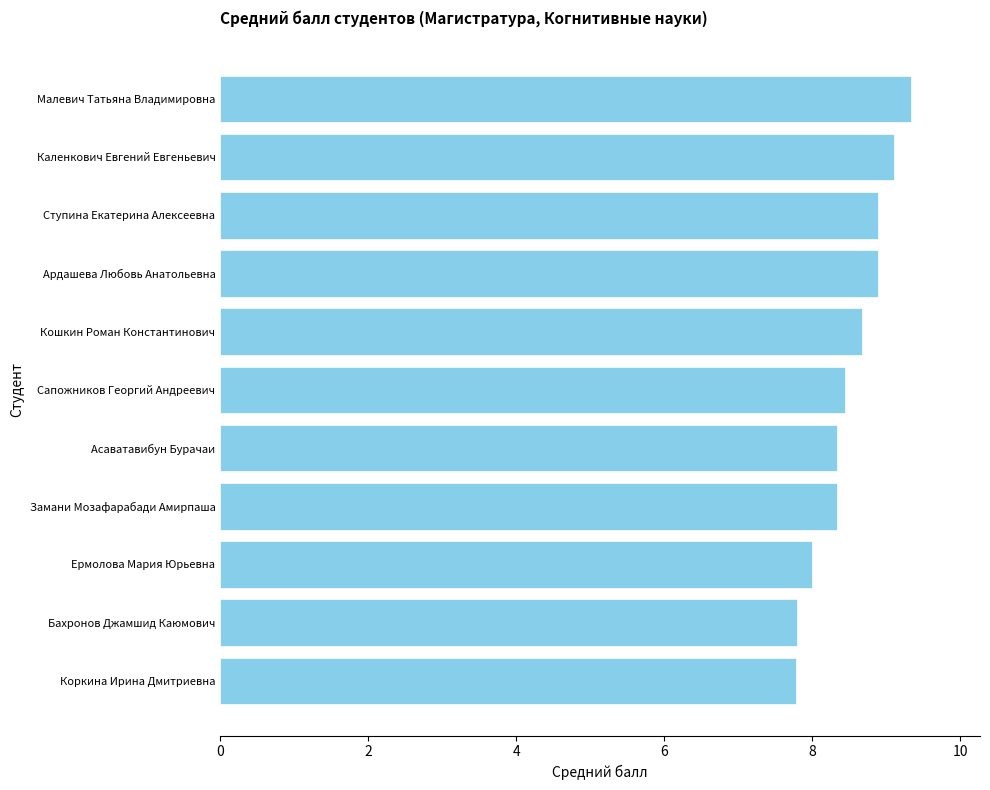

What is the difference between the maximum and minimum values?

1.6